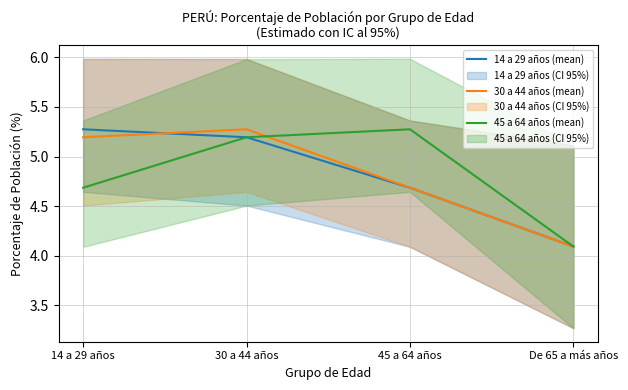

How many categories are shown in the chart?

4